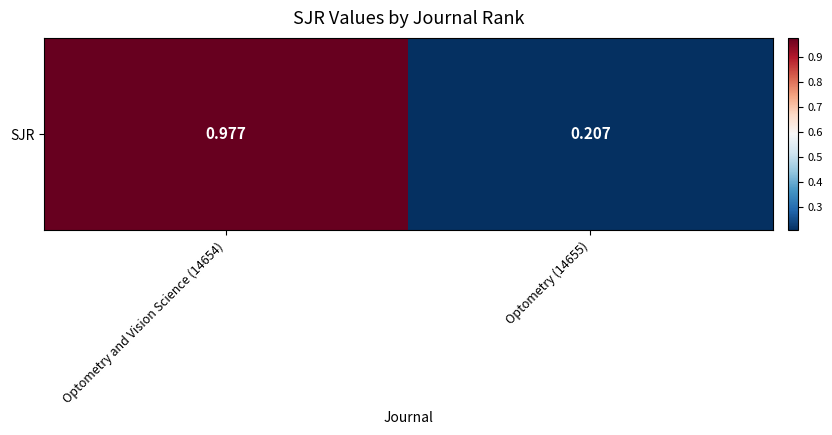

Which label corresponds to the largest value in the chart?

Optometry and Vision Science (14654)